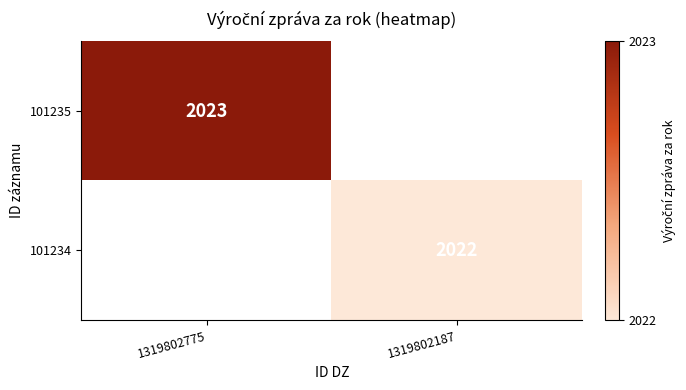

At how many categories does at least one series exceed 2022?

1